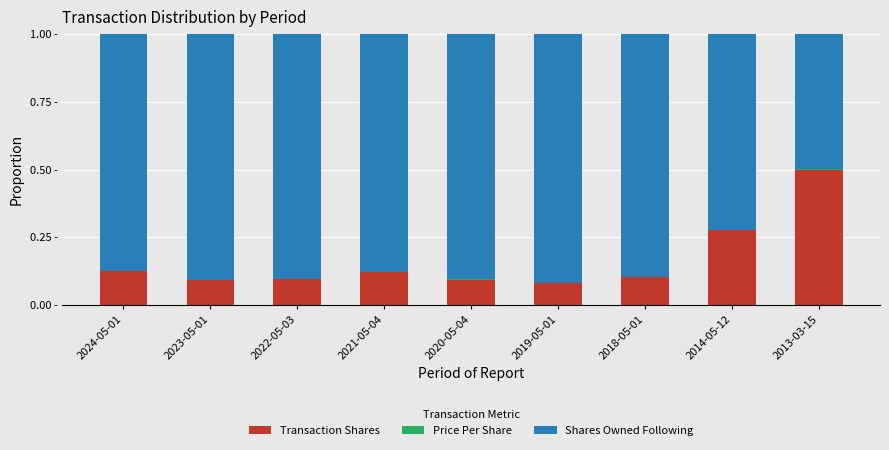

Are the bars grouped side by side (vs. stacked)?

No